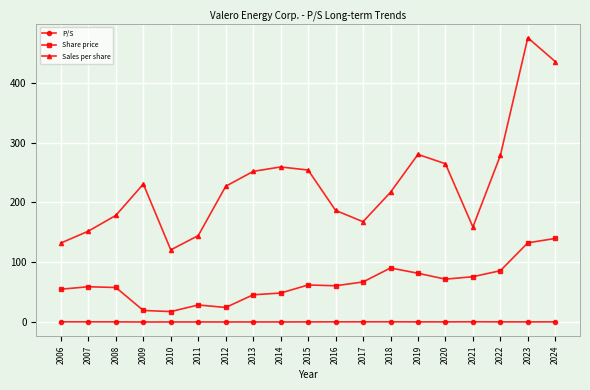

True or false: P/S has more than 1 points higher than both neighbors.

True